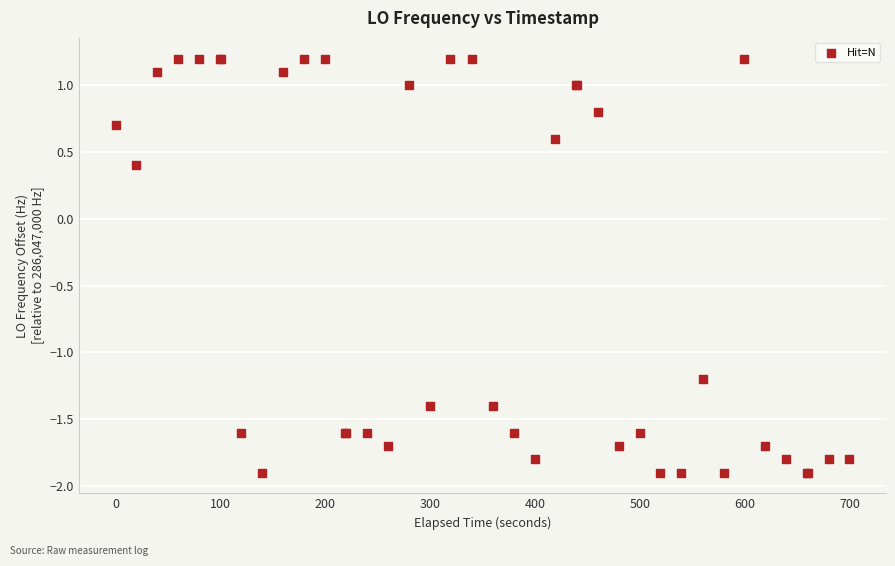

What Y value in the scatter plot is closest to 0?

0.4